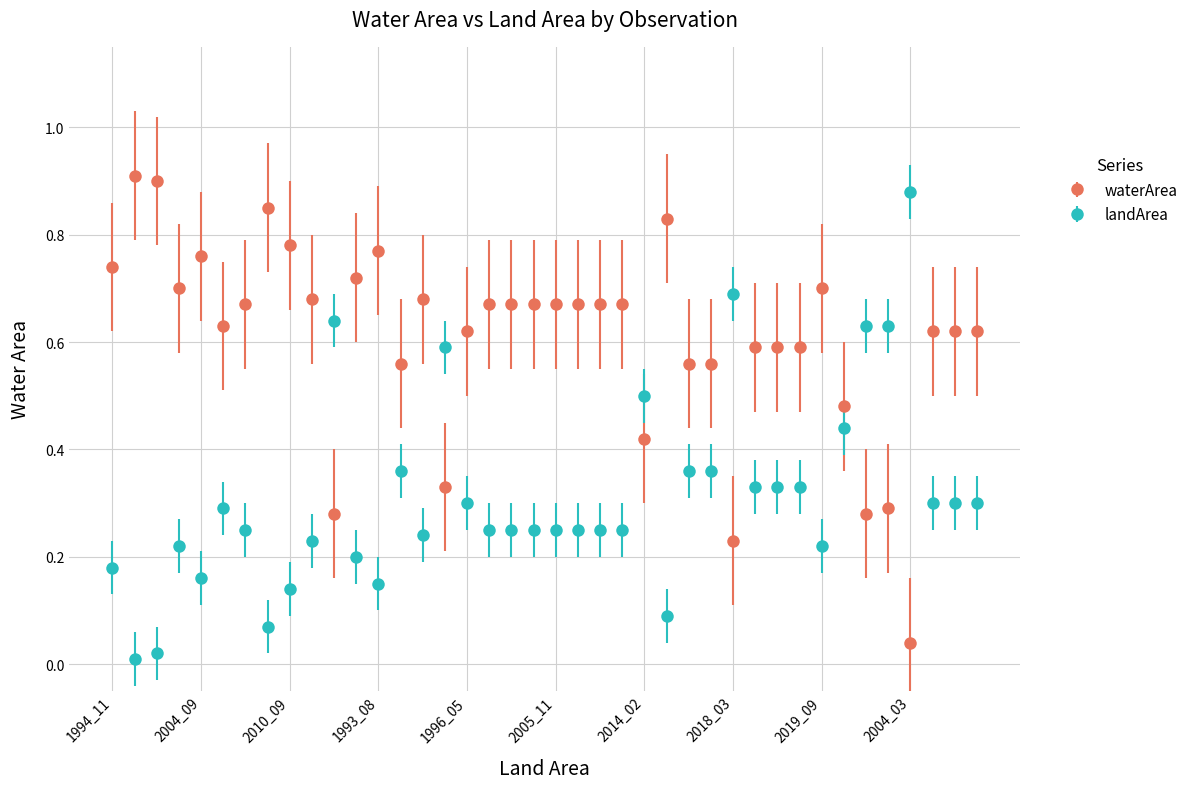

Which series ends up on top after the final intersection of waterArea and landArea?

waterArea